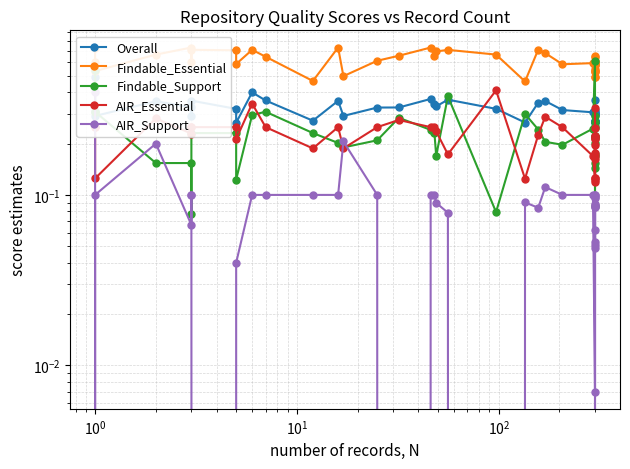

How many categories are shown in the chart?

40